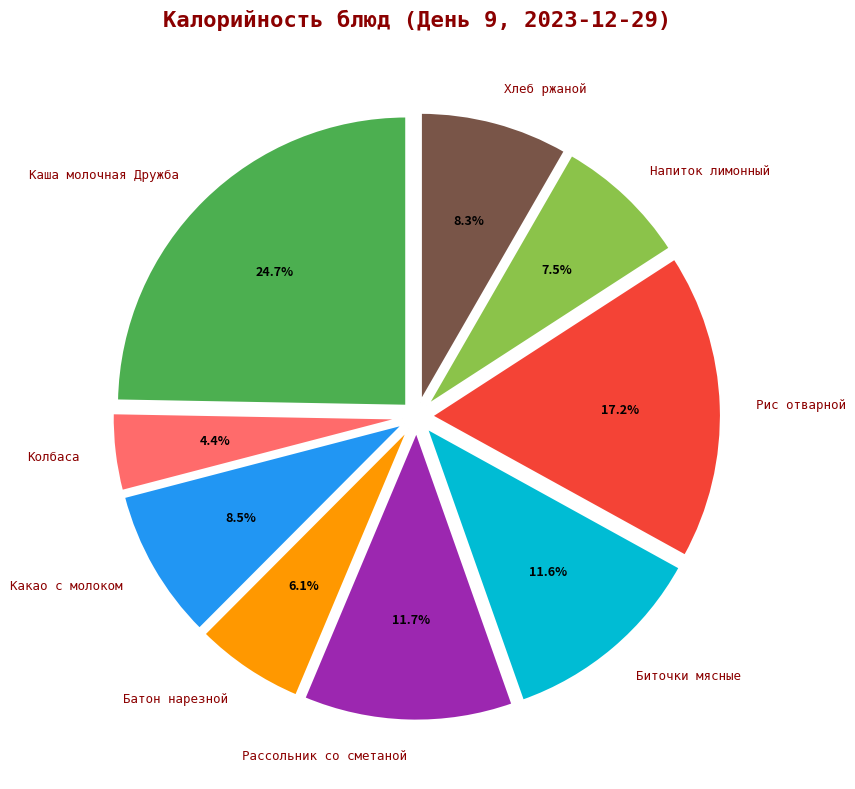

What portion of the pie excludes Колбаса?

95.6%